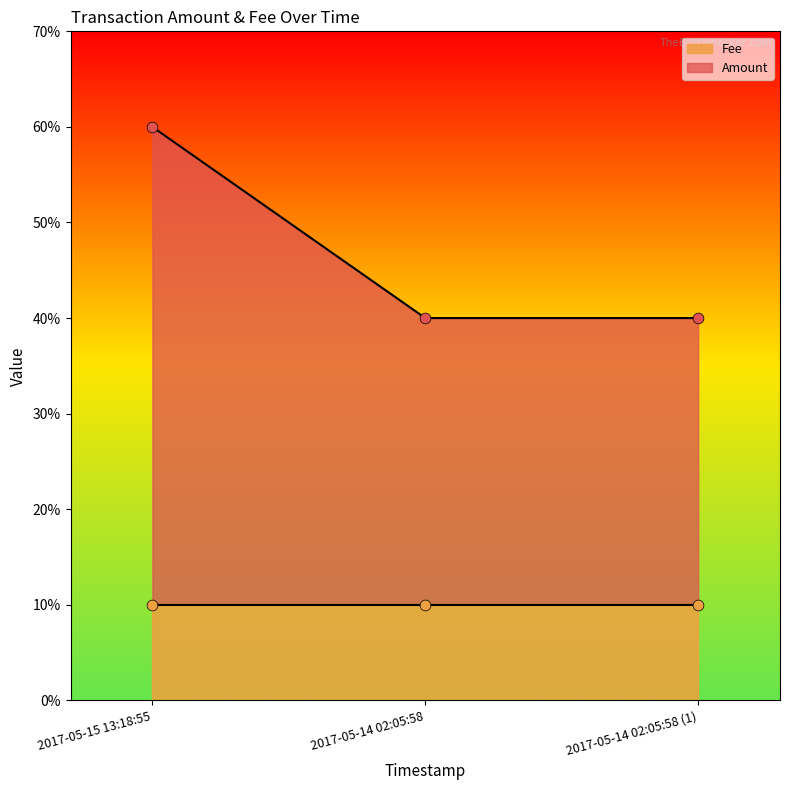

Which has a higher value, 2017-05-14 02:05:58 or 2017-05-15 13:18:55?

2017-05-15 13:18:55